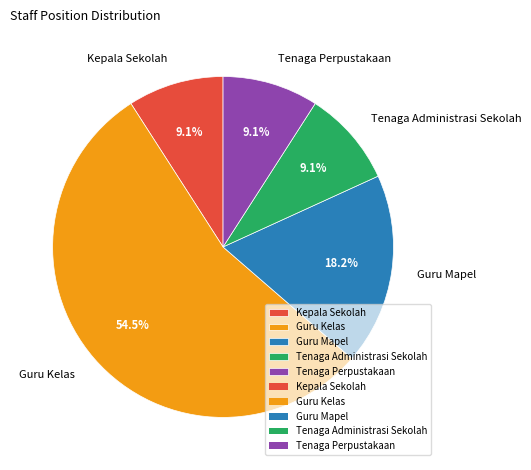

The Tenaga Administrasi Sekolah slice represents 9% of the pie. True or false?

True